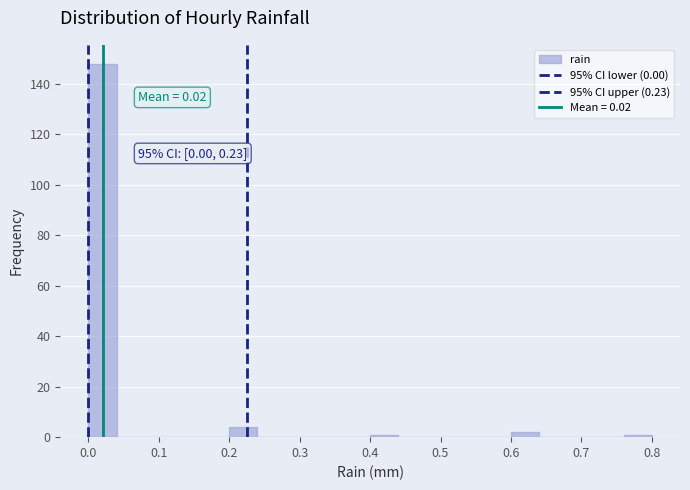

Which range on the x-axis has the tallest bar?

0.00 to 0.04